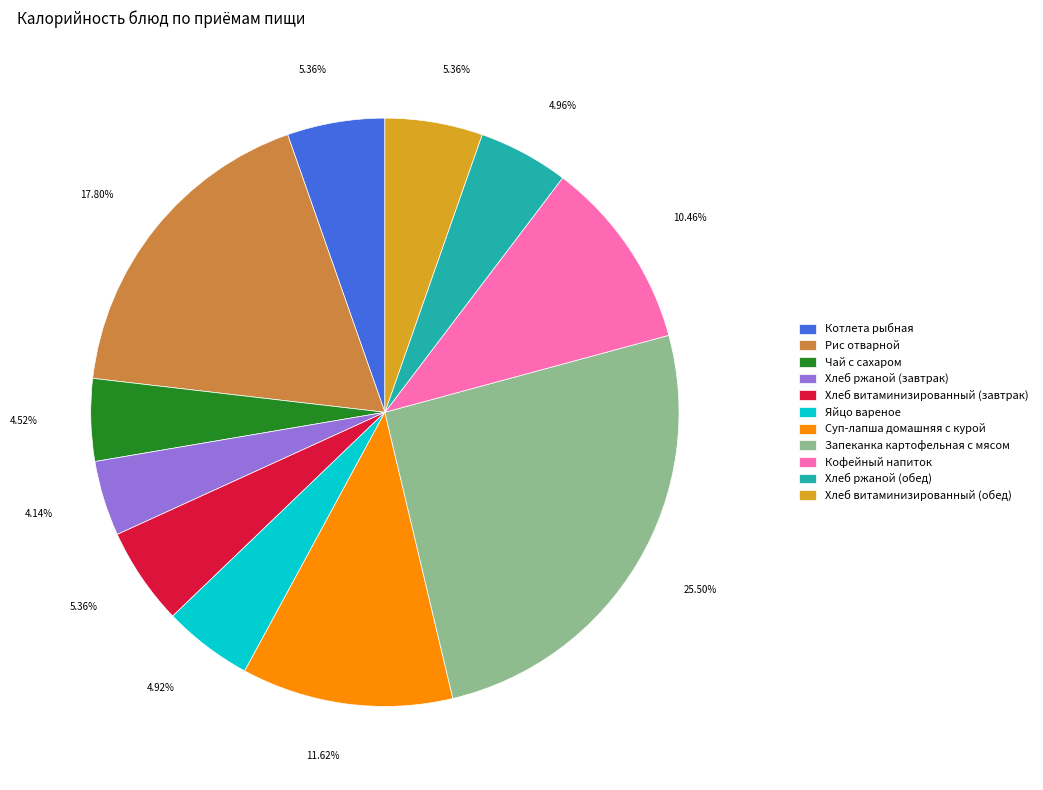

What is the largest slice in the pie chart?

Запеканка картофельная с мясом